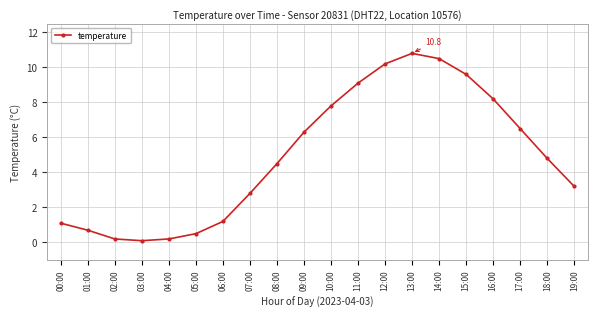

What is the change in value from 01:00 to 17:00?

+5.8